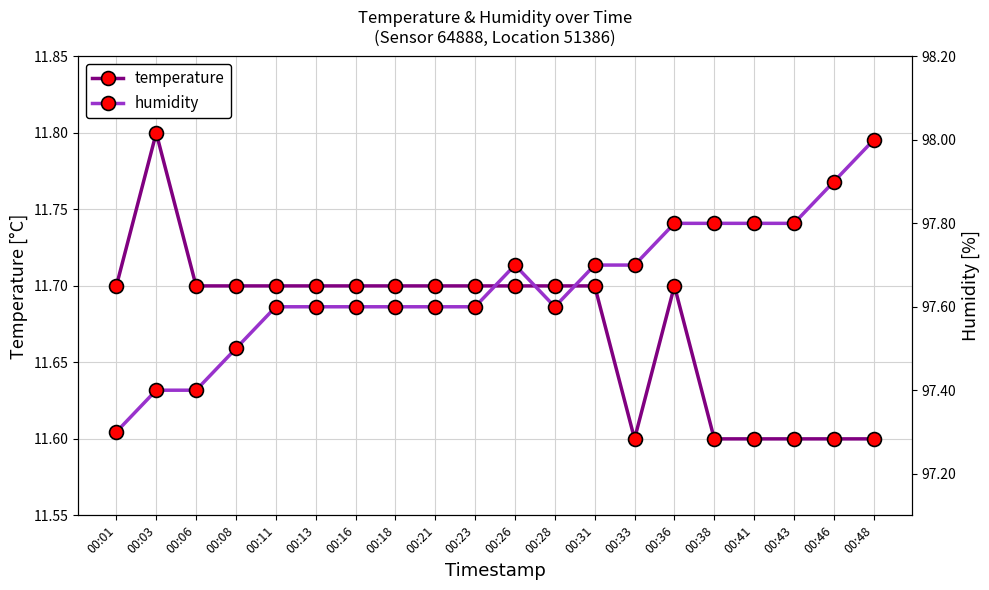

In humidity, how many points are lower than both neighbors (excluding endpoints)?

1